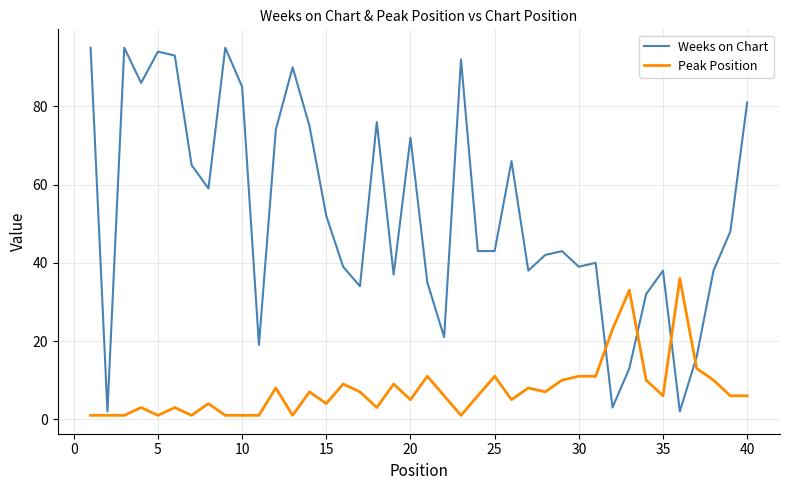

How many intersections are there between Weeks on Chart and Peak Position?

4